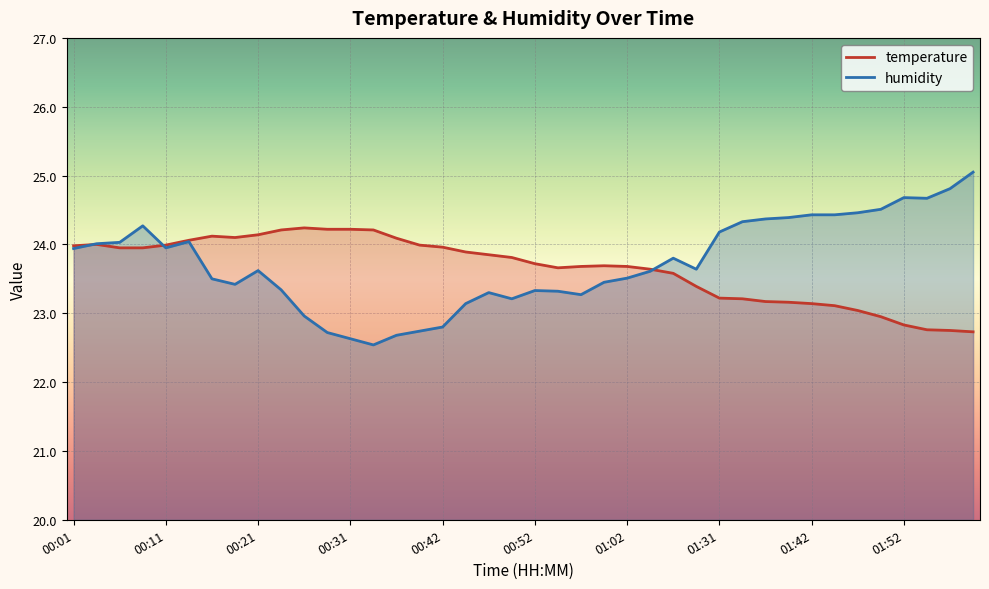

Reading left to right, extract all data points from this chart.

temperature: 24.0	24.0	23.9	23.9	24.0	24.1	24.1	24.1	24.1	24.2	24.2	24.2	24.2	24.2	24.1	24.0	24.0	23.9	23.9	23.8	23.7	23.7	23.7	23.7	23.7	23.6	23.6	23.4	23.2	23.2	23.2	23.2	23.1	23.1	23.0	22.9	22.8	22.8	22.8	22.7
humidity: 23.9	24.0	24.0	24.3	23.9	24.0	23.5	23.4	23.6	23.3	23.0	22.7	22.6	22.5	22.7	22.7	22.8	23.1	23.3	23.2	23.3	23.3	23.3	23.4	23.5	23.6	23.8	23.6	24.2	24.3	24.4	24.4	24.4	24.4	24.5	24.5	24.7	24.7	24.8	25.1